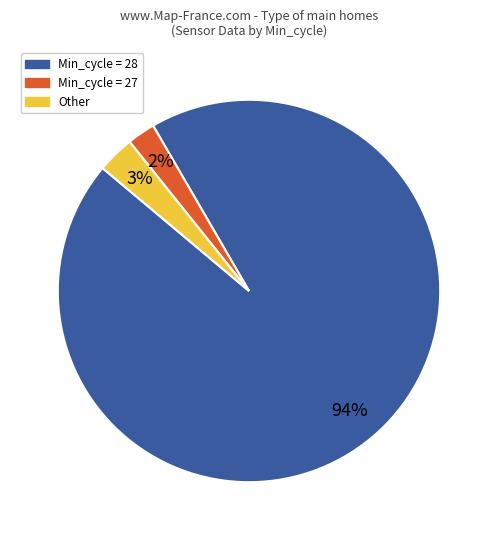

Is there a majority slice in this chart?

Yes